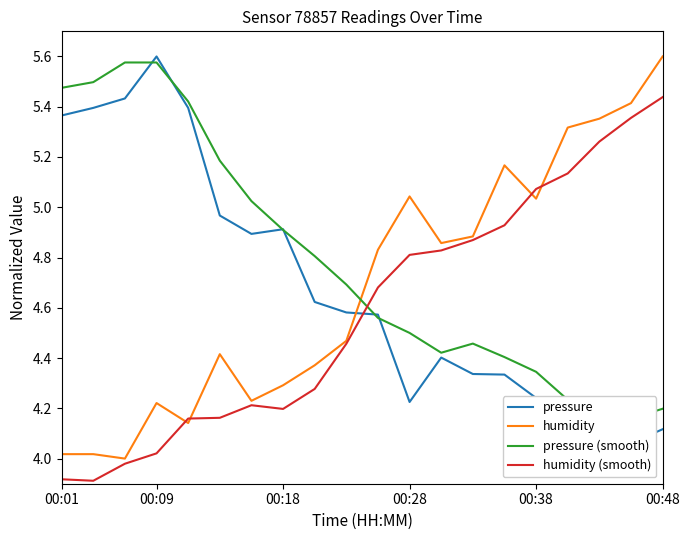

How many categories are shown in the chart?

20